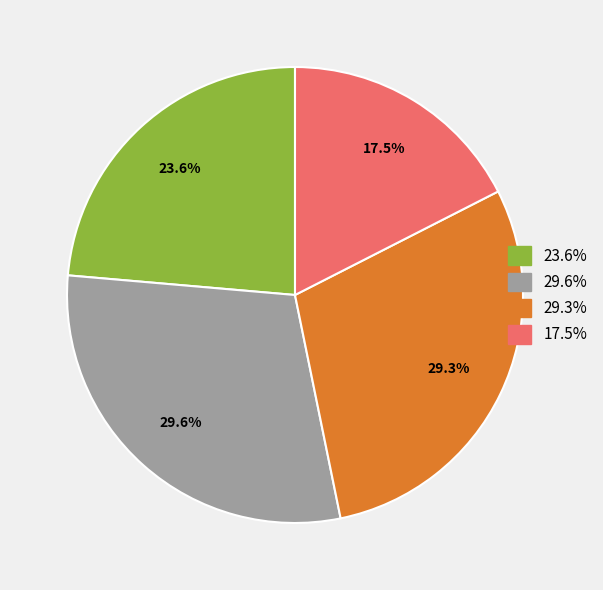

Is there any slice that represents more than half of the pie?

No